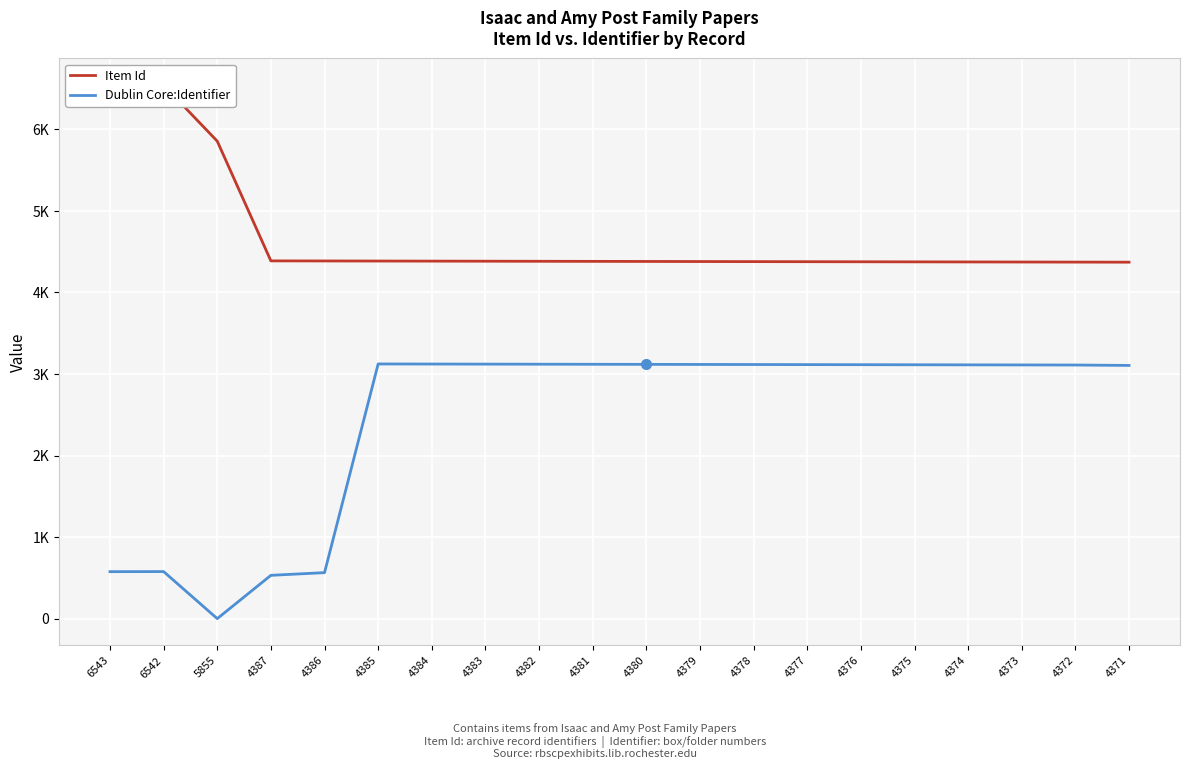

The Item Id series shows 1364 at 5855. True or false?

False